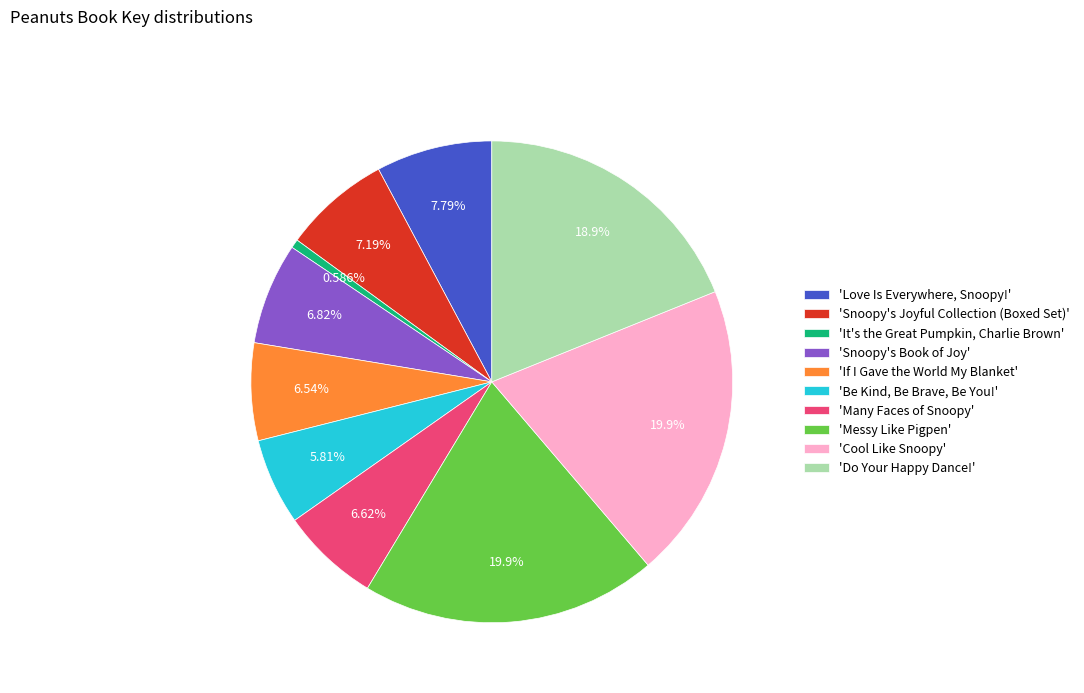

Which category has the smallest portion of the pie?

'It's the Great Pumpkin, Charlie Brown'